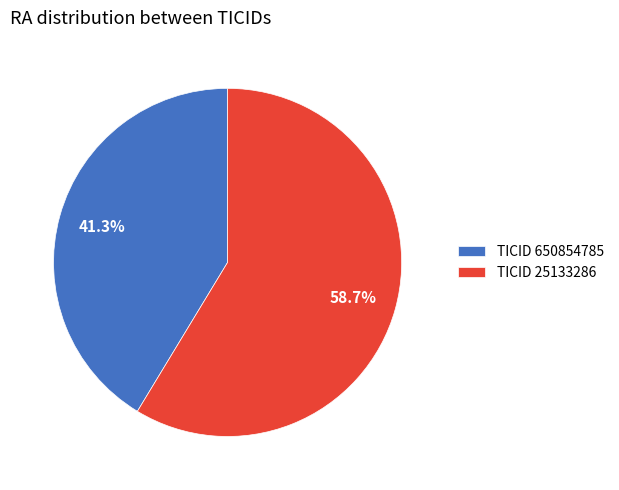

Count the number of slices in the pie.

2